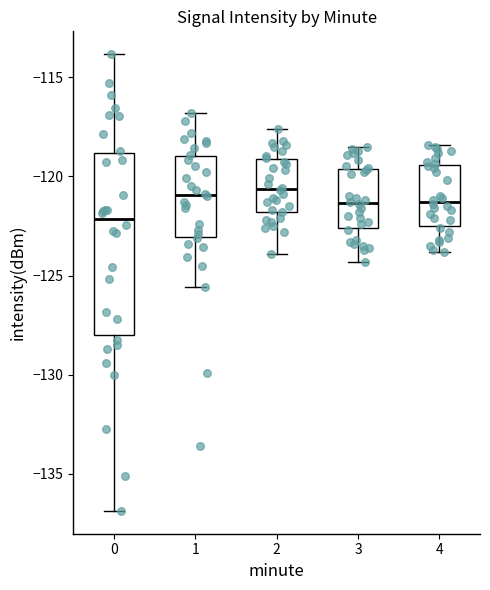

Reading left to right, transcribe this box plot: for each box, give where its median line is, the range the box spans, and where its two whiskers end, as read against the y-axis. The values are not printed on the chart, so give them approximately, as read against the axis.

0: median -122.0, box -128.0 to -119.0, whiskers -137.0 to -114.0
1: median -121.0, box -123.0 to -119.0, whiskers -125.5 to -117.0
2: median -120.5, box -122.0 to -119.0, whiskers -124.0 to -117.5
3: median -121.5, box -122.5 to -119.5, whiskers -124.5 to -118.5
4: median -121.5, box -122.5 to -119.5, whiskers -124.0 to -118.5